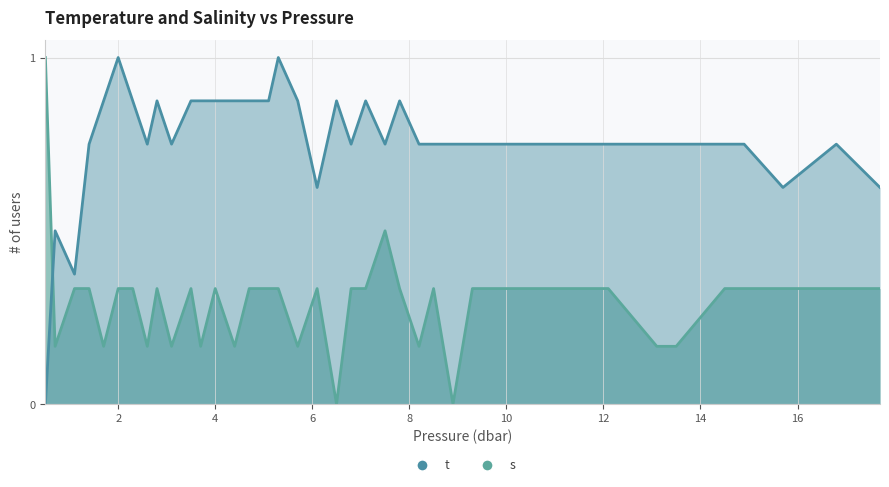

How many data points does each series have?

40